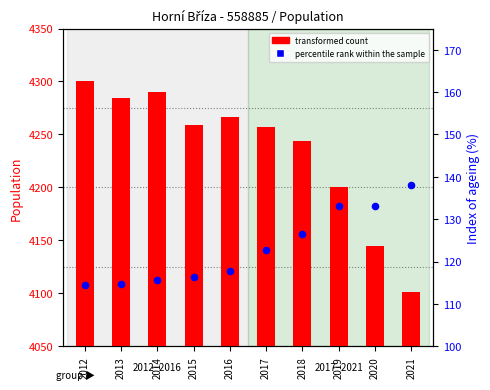

Which series reaches the maximum Y coordinate?

transformed count